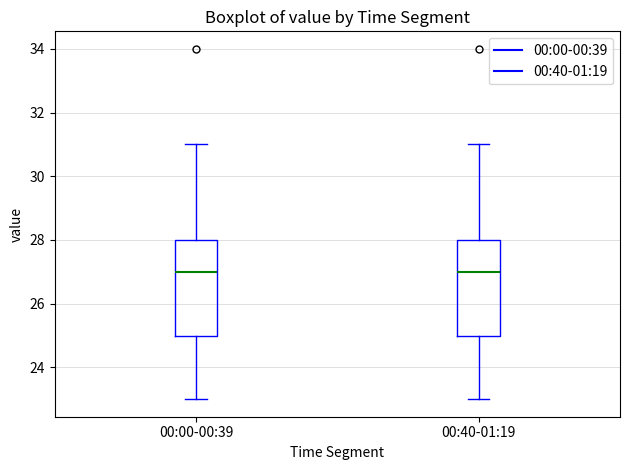

Where does the median line of the box for 00:40-01:19 sit on the y-axis? The values are not printed on the chart, so give them approximately, as read against the axis.

27